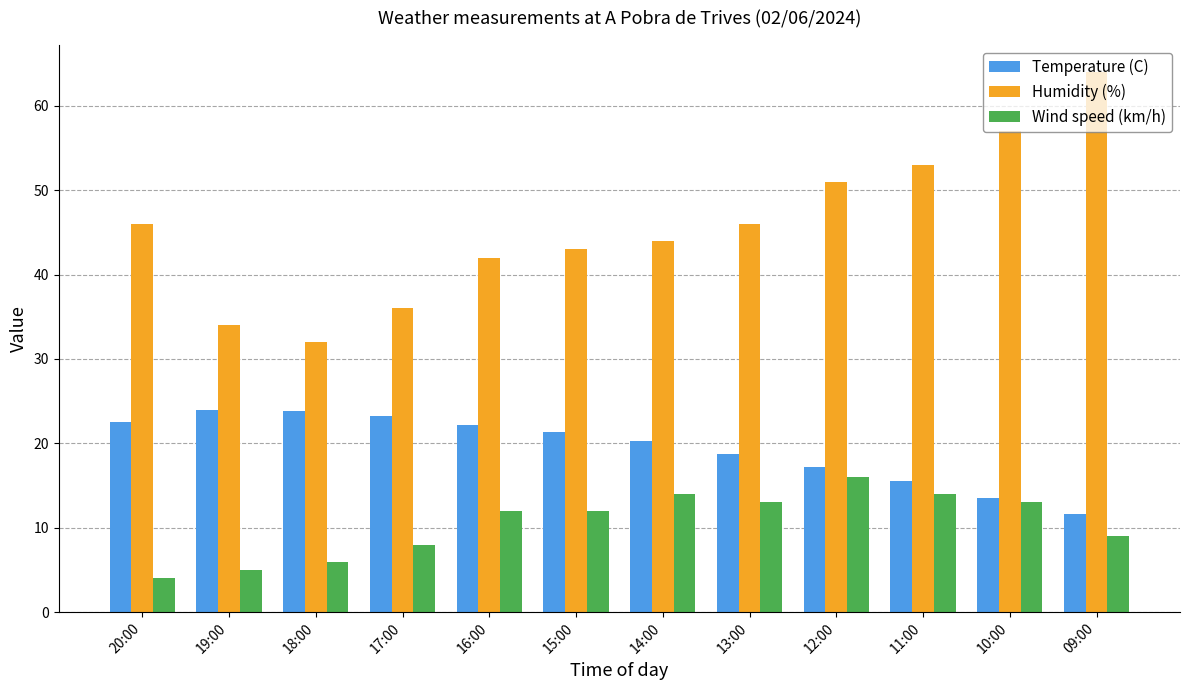

What is the spread (max minus min) of values at 15:00?

31.0